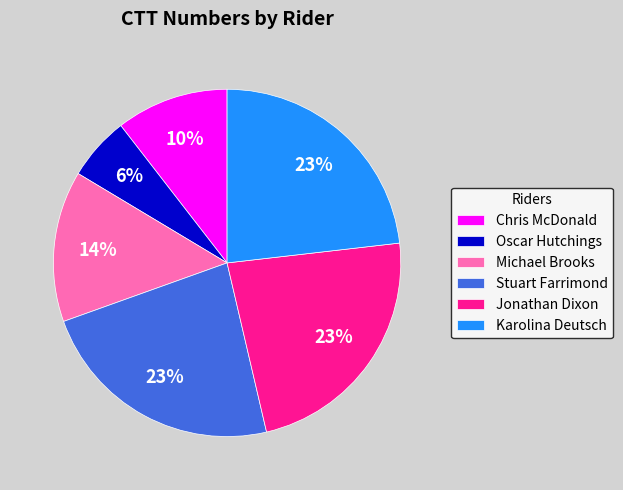

What percentage is the Karolina Deutsch slice, to the nearest percent?

23%